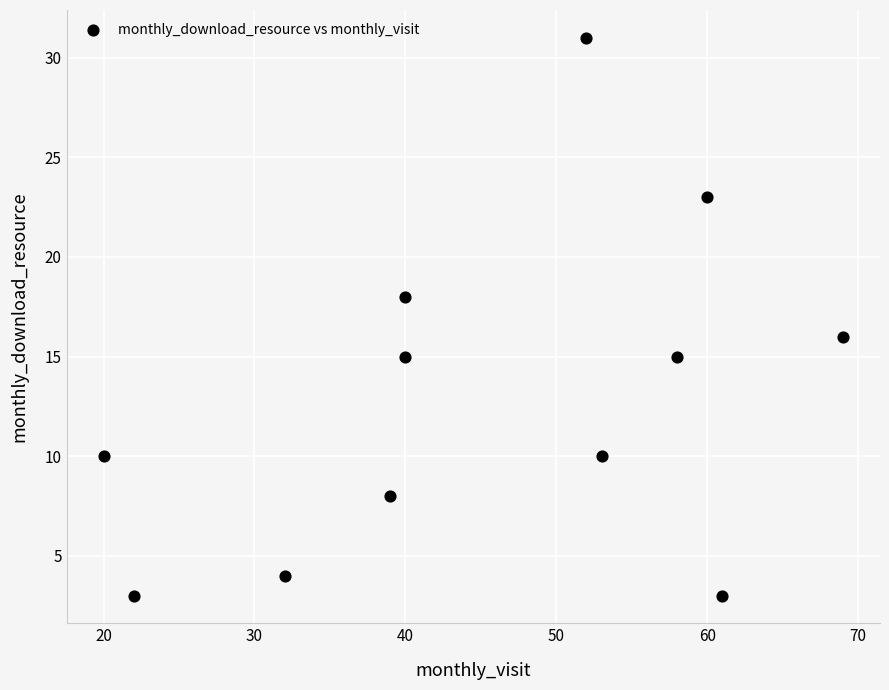

What is the average X value?

46